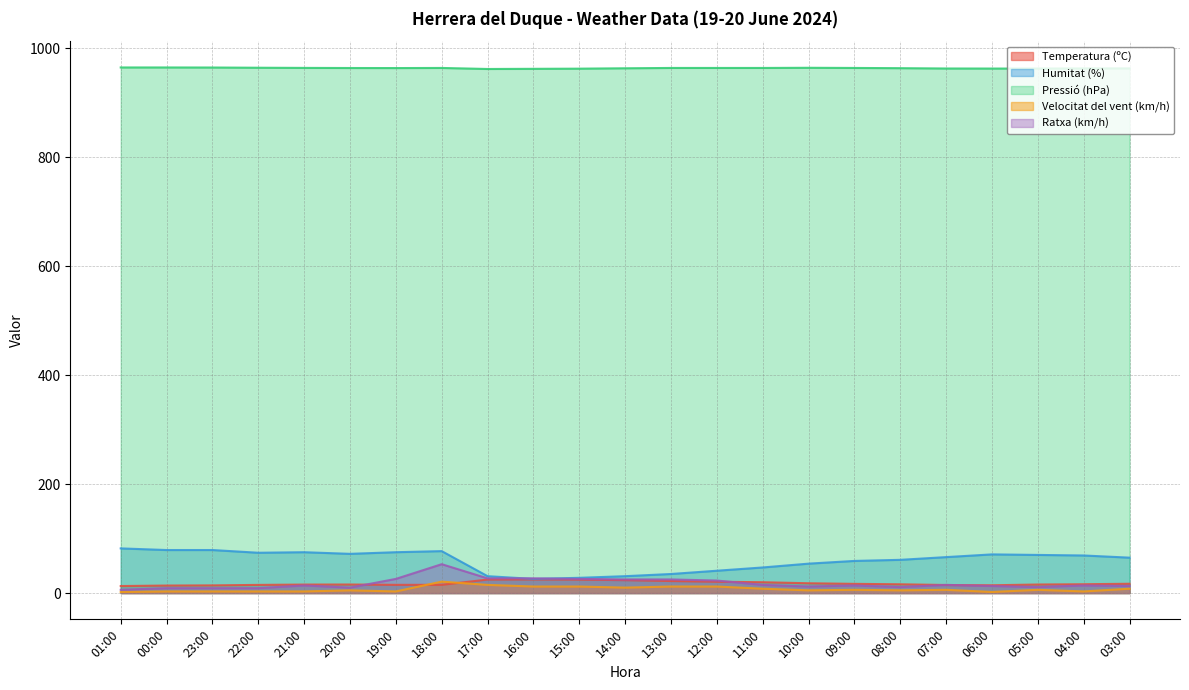

What is the approximate value of Pressió (hPa) at 19:00?

963.7